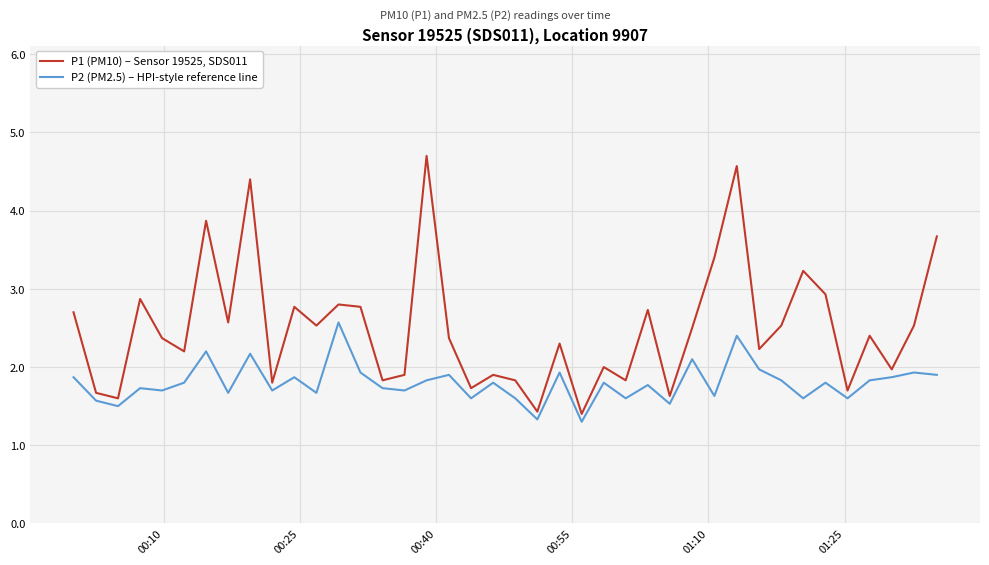

Which series has the widest spread of values?

P1 (PM10) – Sensor 19525, SDS011